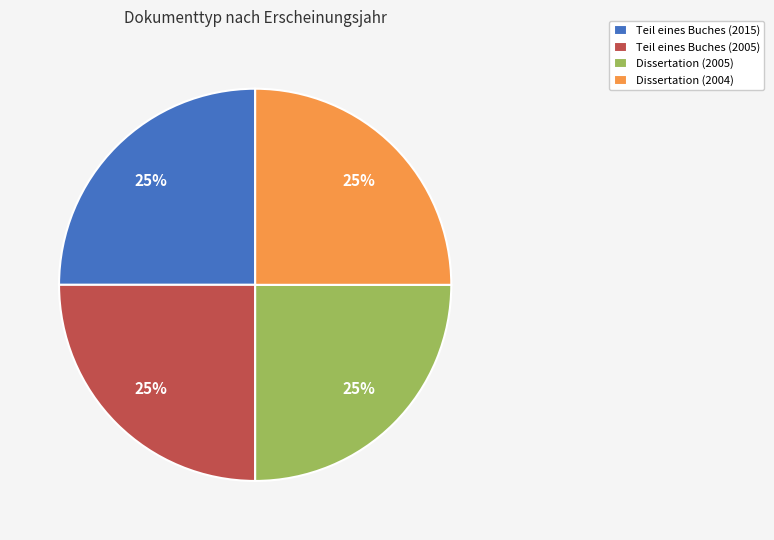

To the nearest percent, what portion does Dissertation (2004) represent?

25%